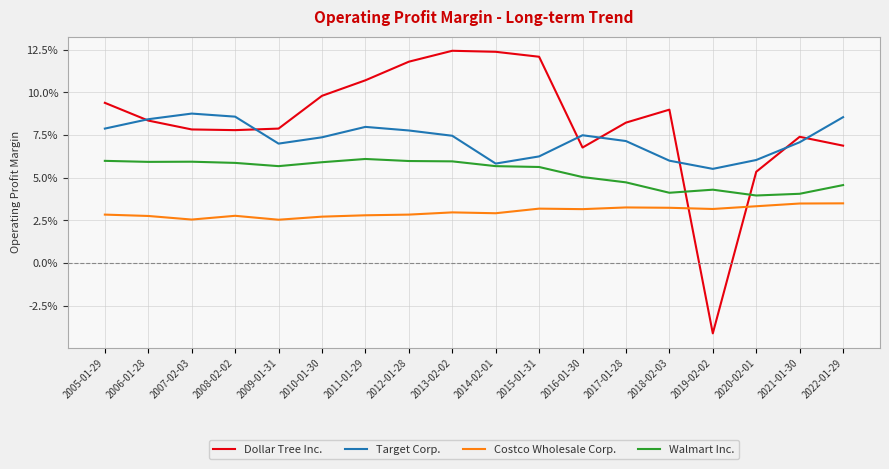

Reading right to left, transcribe all the data shown in this chart.

Dollar Tree Inc.: 0.1	0.1	0.1	-0.0	0.1	0.1	0.1	0.1	0.1	0.1	0.1	0.1	0.1	0.1	0.1	0.1	0.1	0.1
Target Corp.: 0.1	0.1	0.1	0.1	0.1	0.1	0.1	0.1	0.1	0.1	0.1	0.1	0.1	0.1	0.1	0.1	0.1	0.1
Costco Wholesale Corp.: 0.0	0.0	0.0	0.0	0.0	0.0	0.0	0.0	0.0	0.0	0.0	0.0	0.0	0.0	0.0	0.0	0.0	0.0
Walmart Inc.: 0.0	0.0	0.0	0.0	0.0	0.0	0.1	0.1	0.1	0.1	0.1	0.1	0.1	0.1	0.1	0.1	0.1	0.1